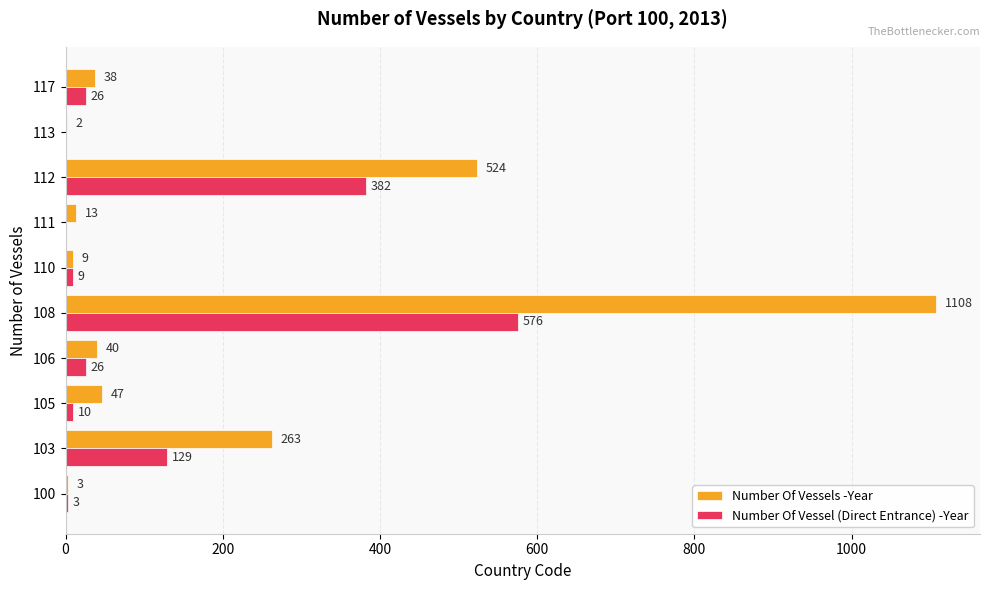

At which label is Number Of Vessel (Direct Entrance) -Year closest to 288?

112